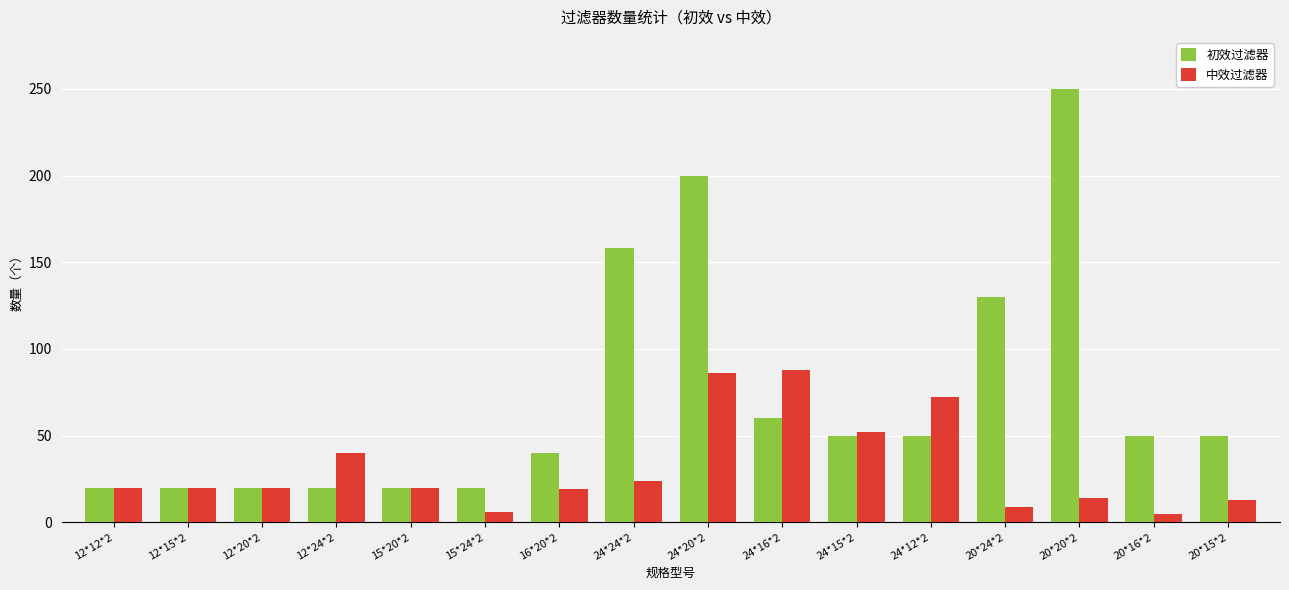

At how many categories does at least one series exceed 106?

4